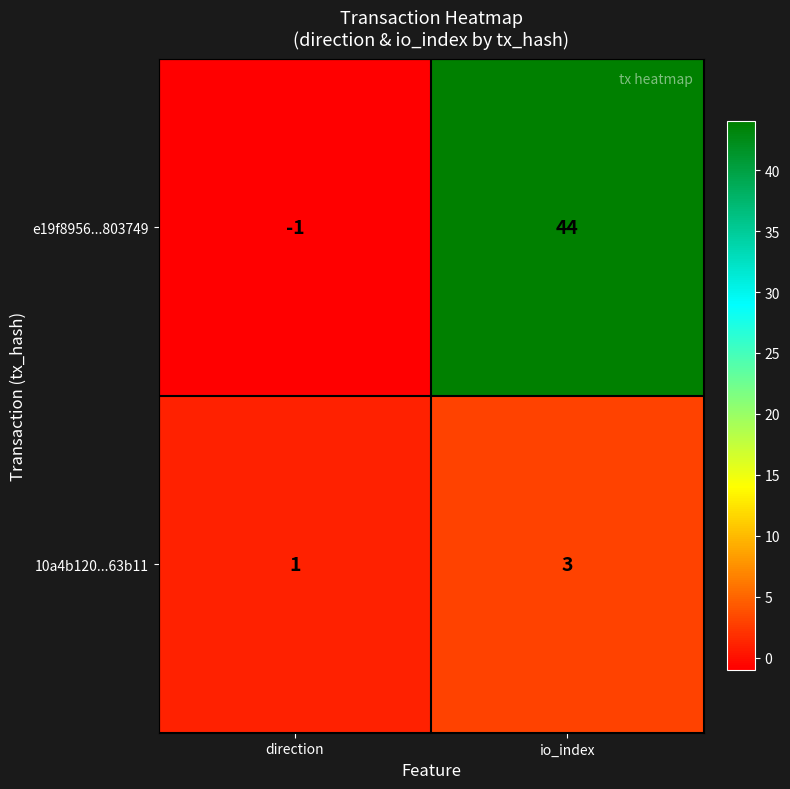

Is it true that e19f8956...803749 equals -2 at direction?

False